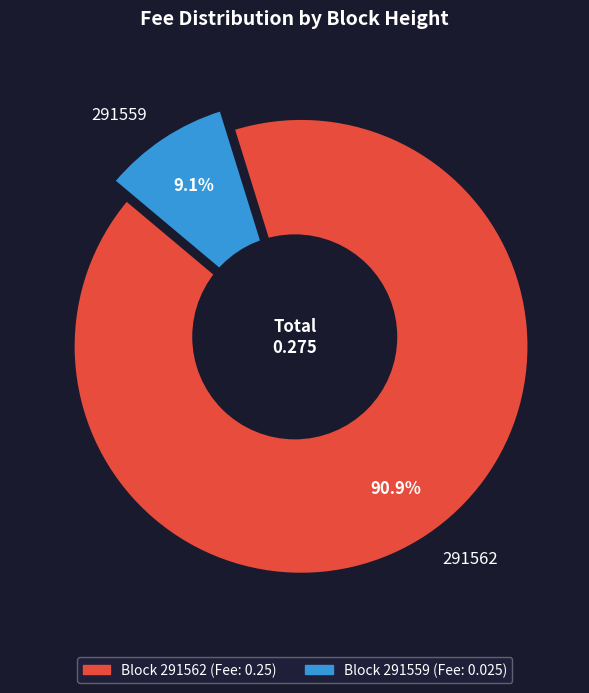

The 291562 slice represents 91% of the pie. True or false?

True